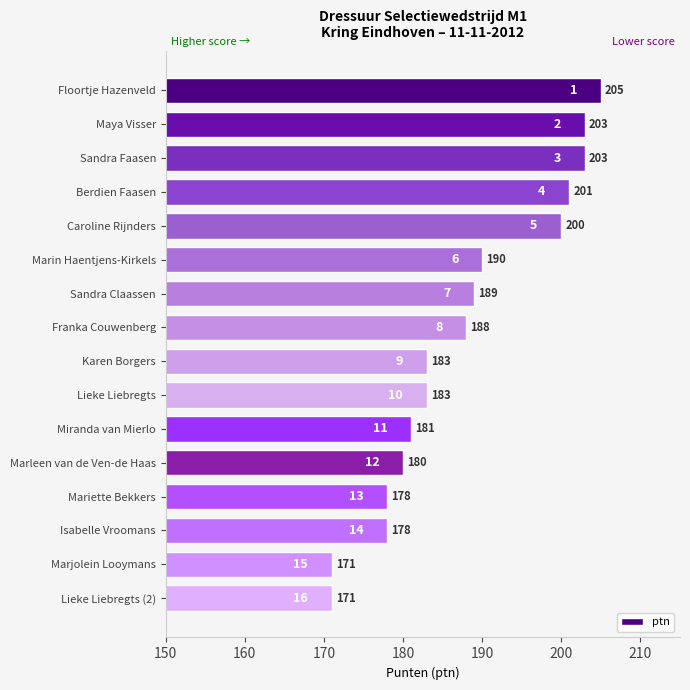

At which category does the chart reach its peak across all series?

Floortje Hazenveld